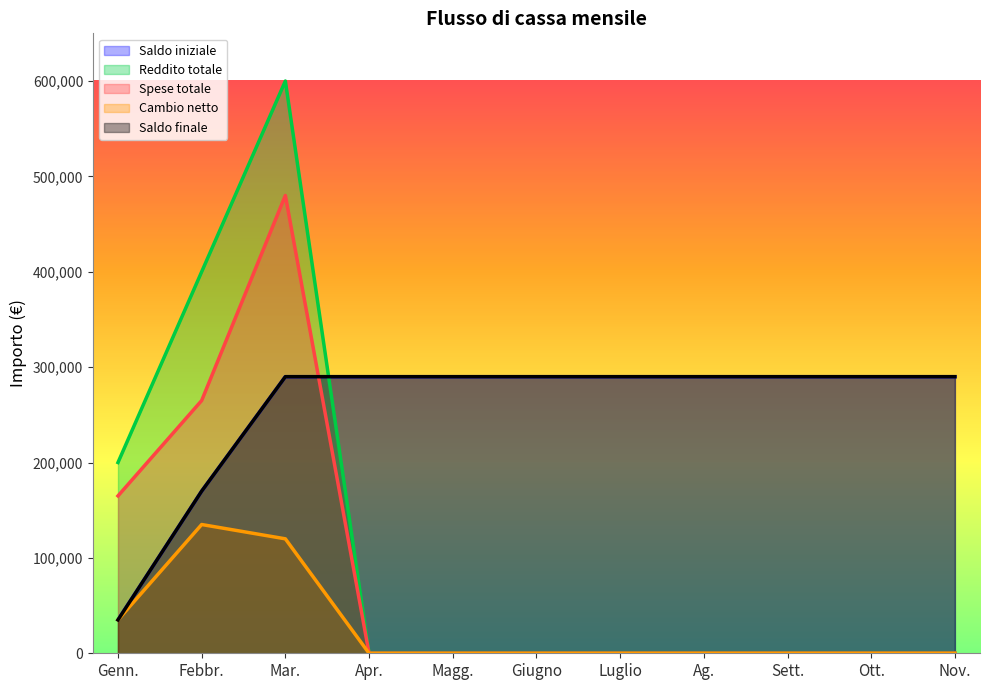

How many interior local peaks does the Cambio netto series have?

1